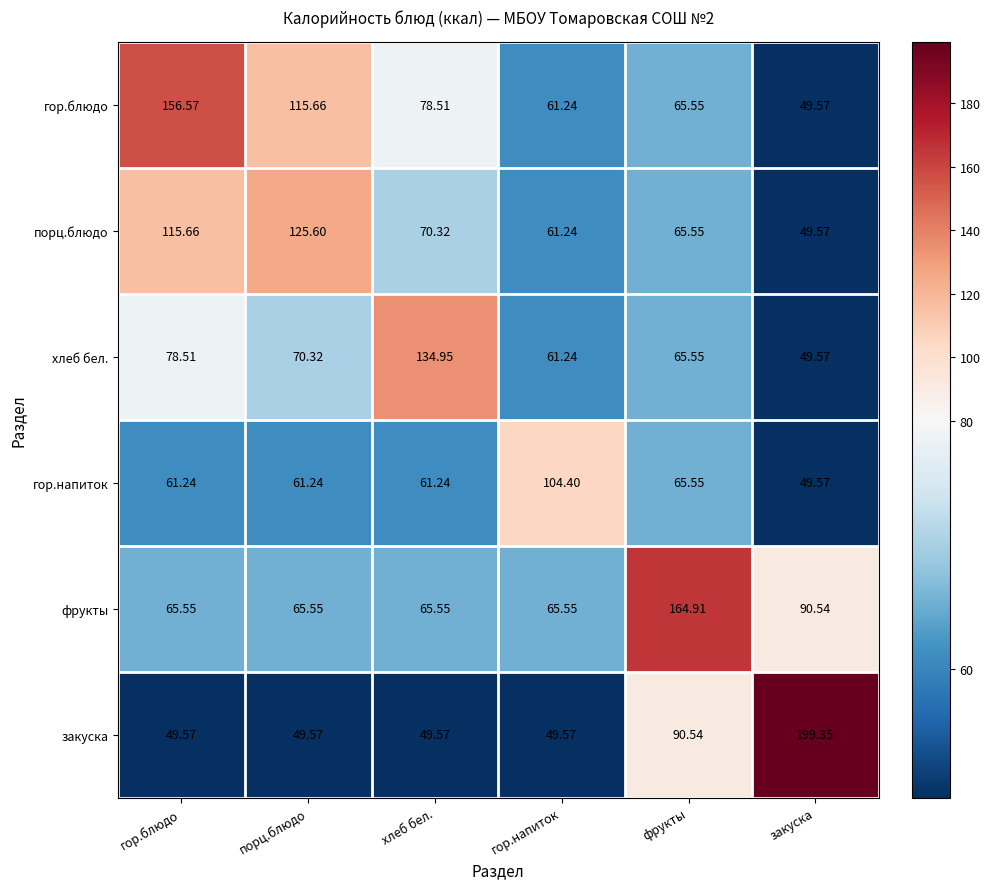

Which series has the largest range (max minus min)?

закуска